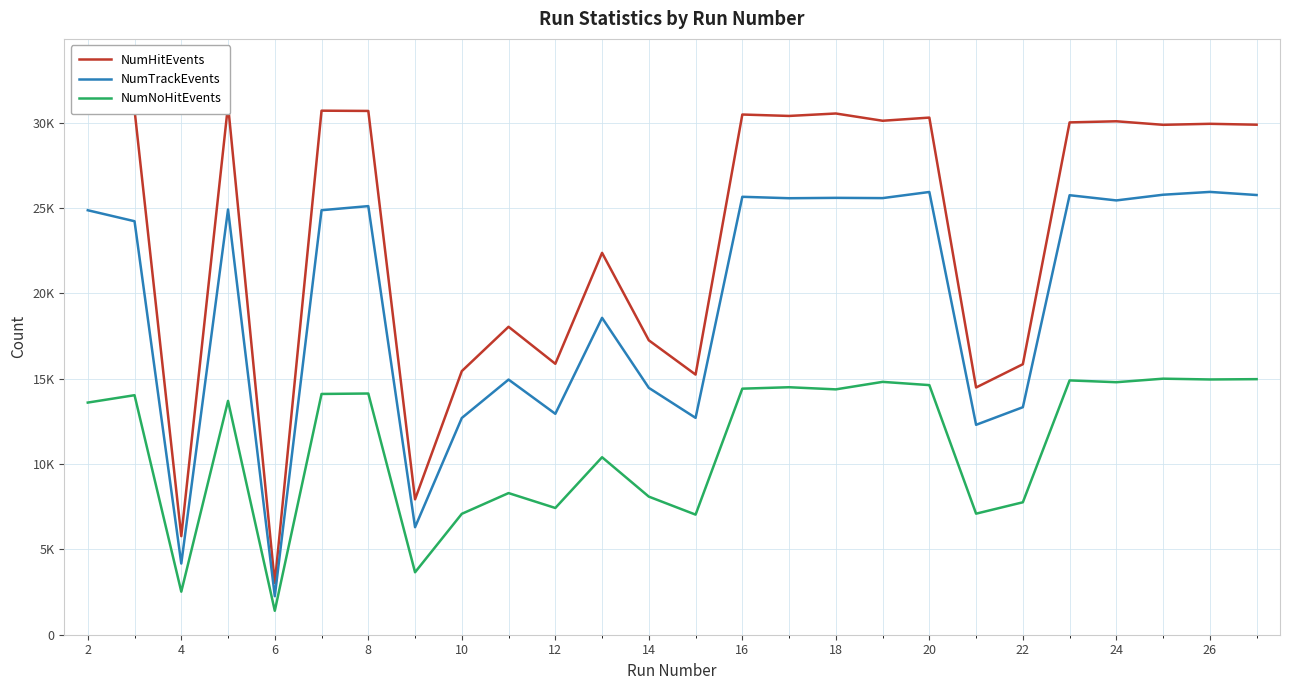

What is the minimum value shown in the chart?

1403